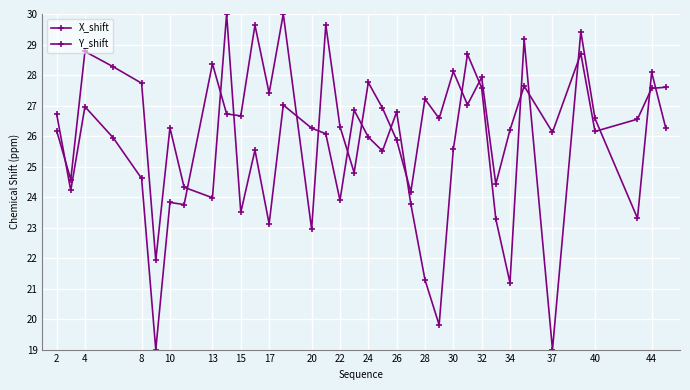

How many lines are shown in the chart?

2